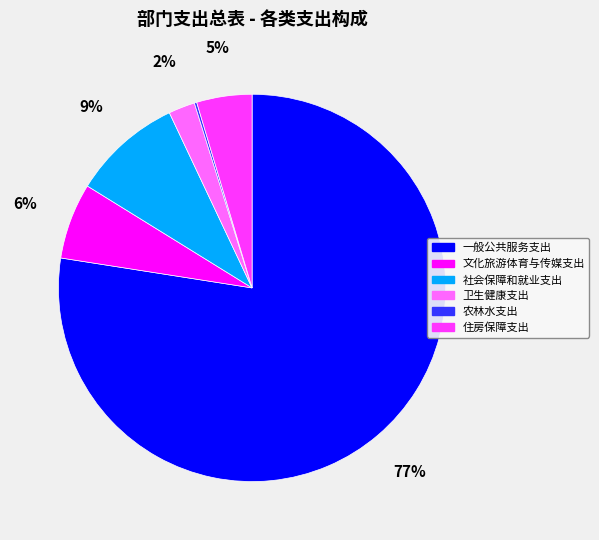

Does 一般公共服务支出 account for over 50% of the chart?

Yes